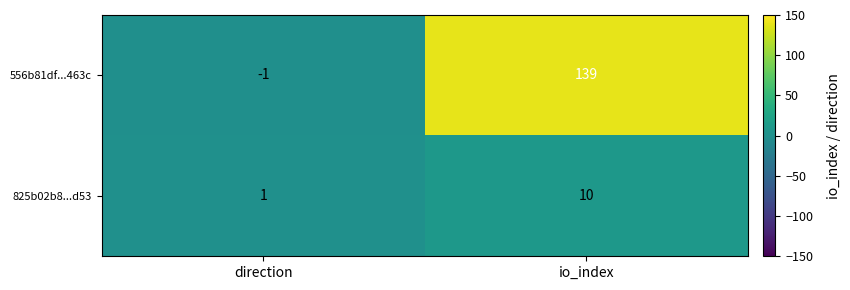

Reading right to left, list all the values displayed in this chart.

556b81df...463c: io_index=139	direction=-1
825b02b8...d53: io_index=10	direction=1